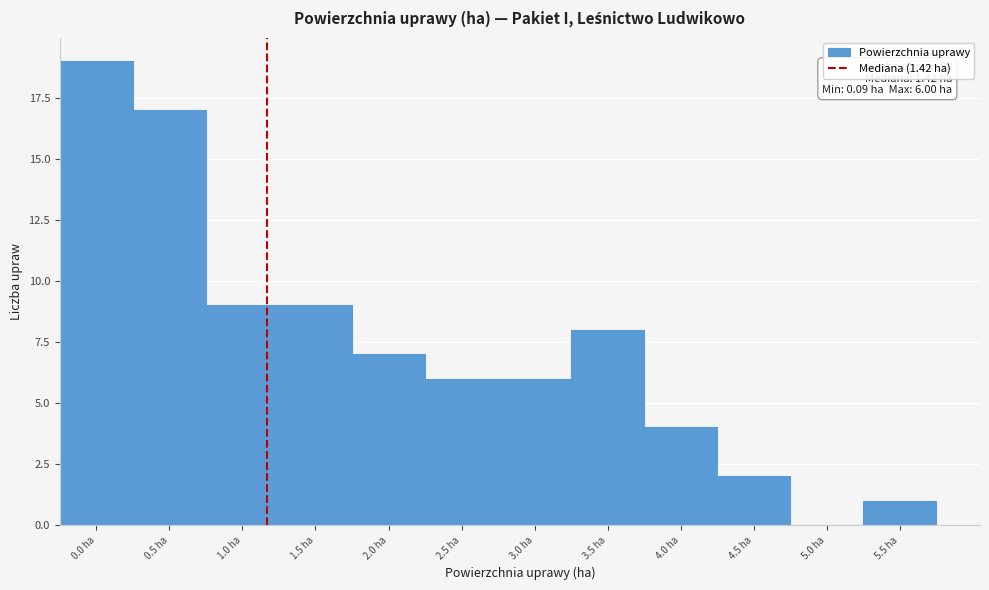

Reading left to right, transcribe all the data shown in this chart.

0.0 ha=19	0.5 ha=17	1.0 ha=9	1.5 ha=9	2.0 ha=7	2.5 ha=6	3.0 ha=6	3.5 ha=8	4.0 ha=4	4.5 ha=2	5.0 ha=0	5.5 ha=1